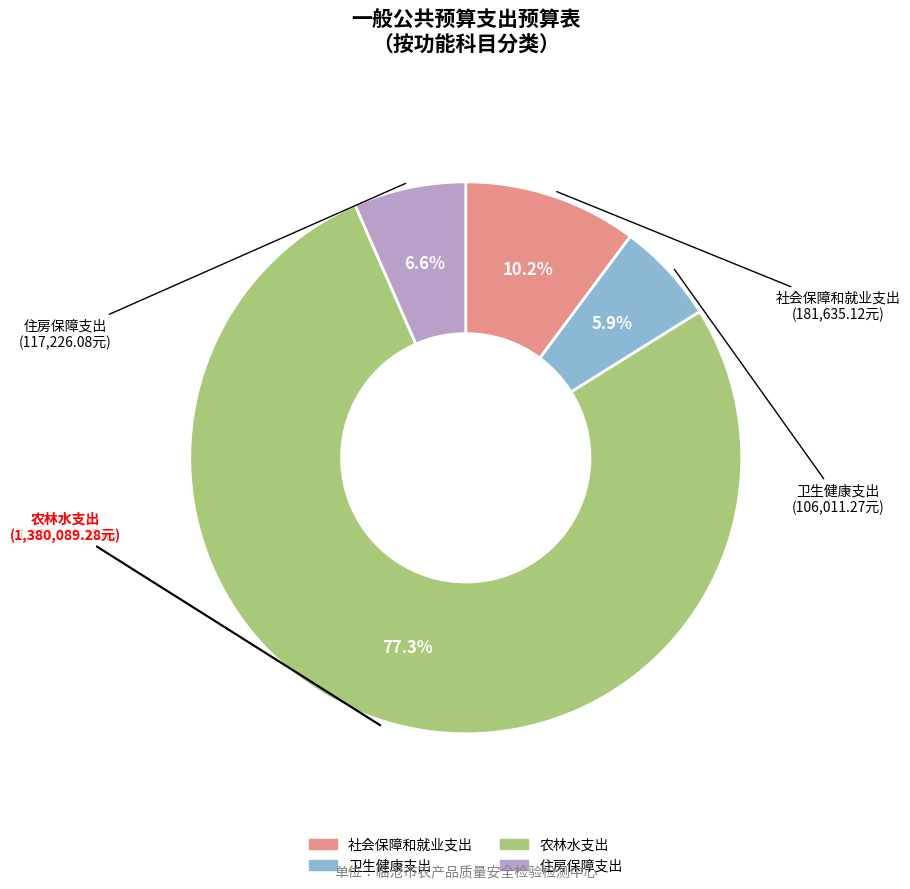

Combined, do 卫生健康支出 and 住房保障支出 account for over 50%?

No